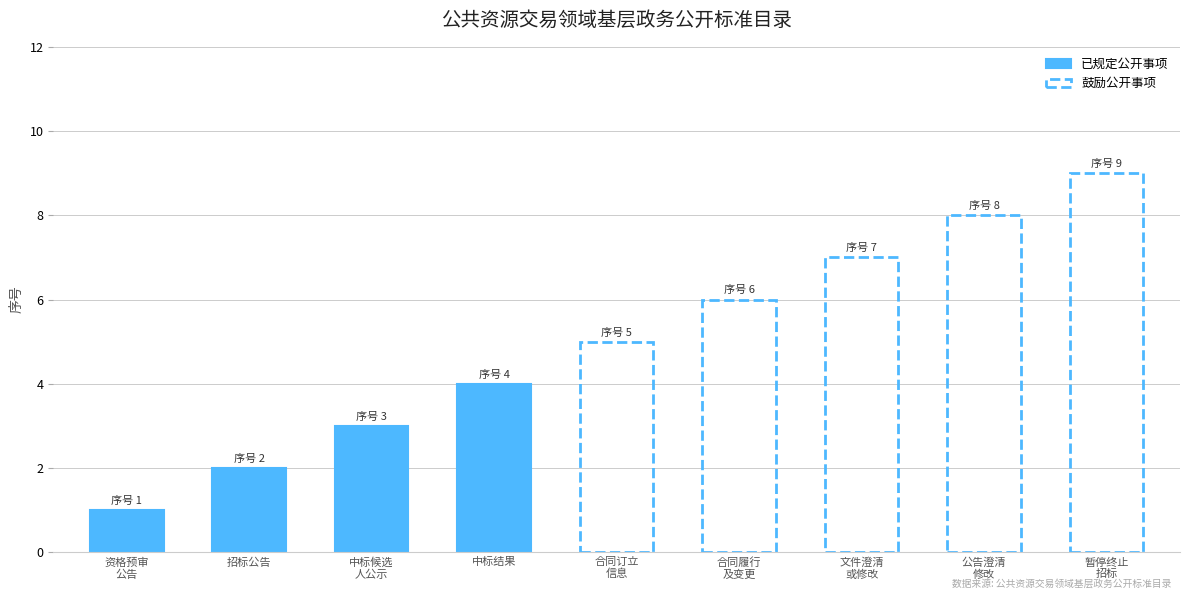

What is the change in value from 招标公告 to 资格预审文件、招标文件澄清或修改?

+5